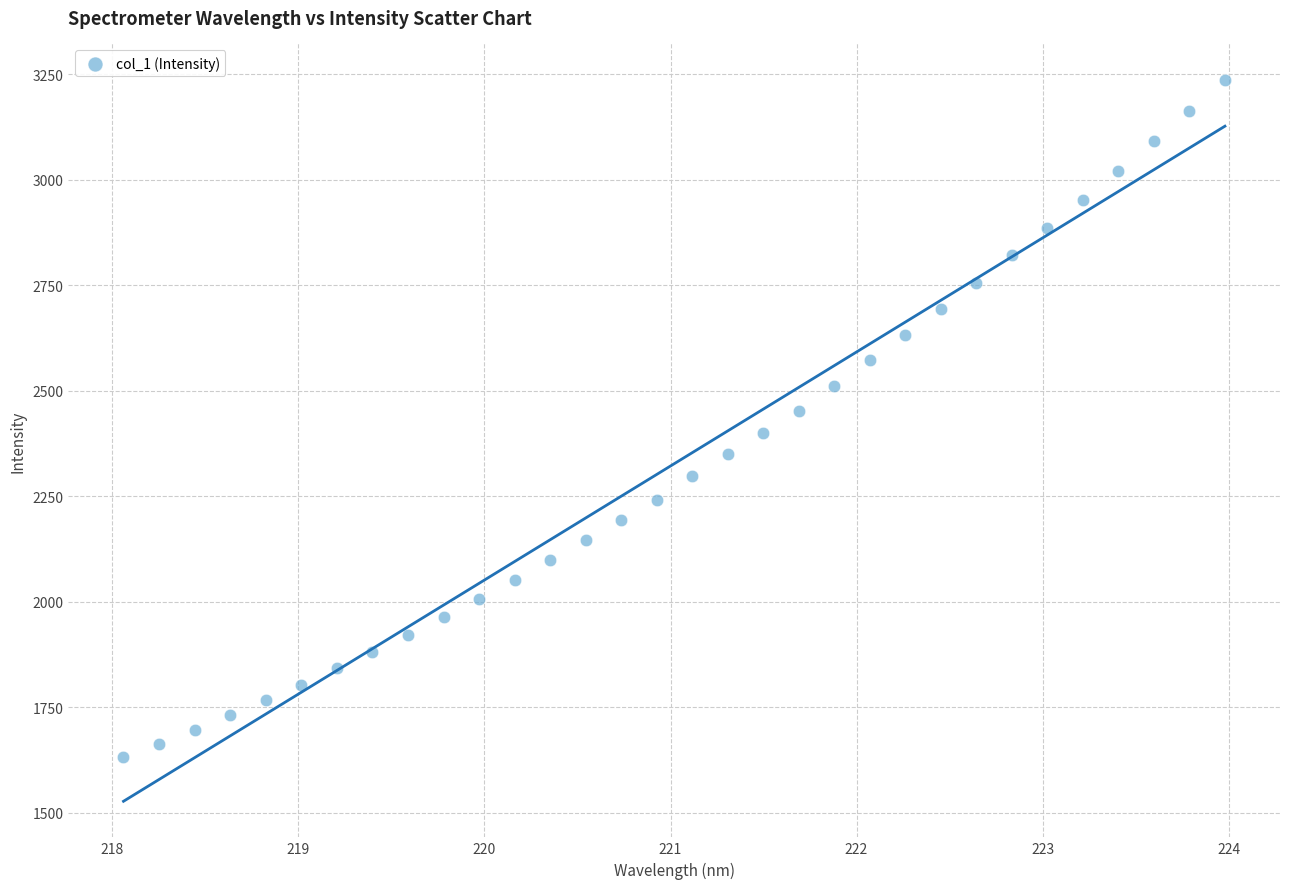

What is the range of X values (max minus min)?

5.9